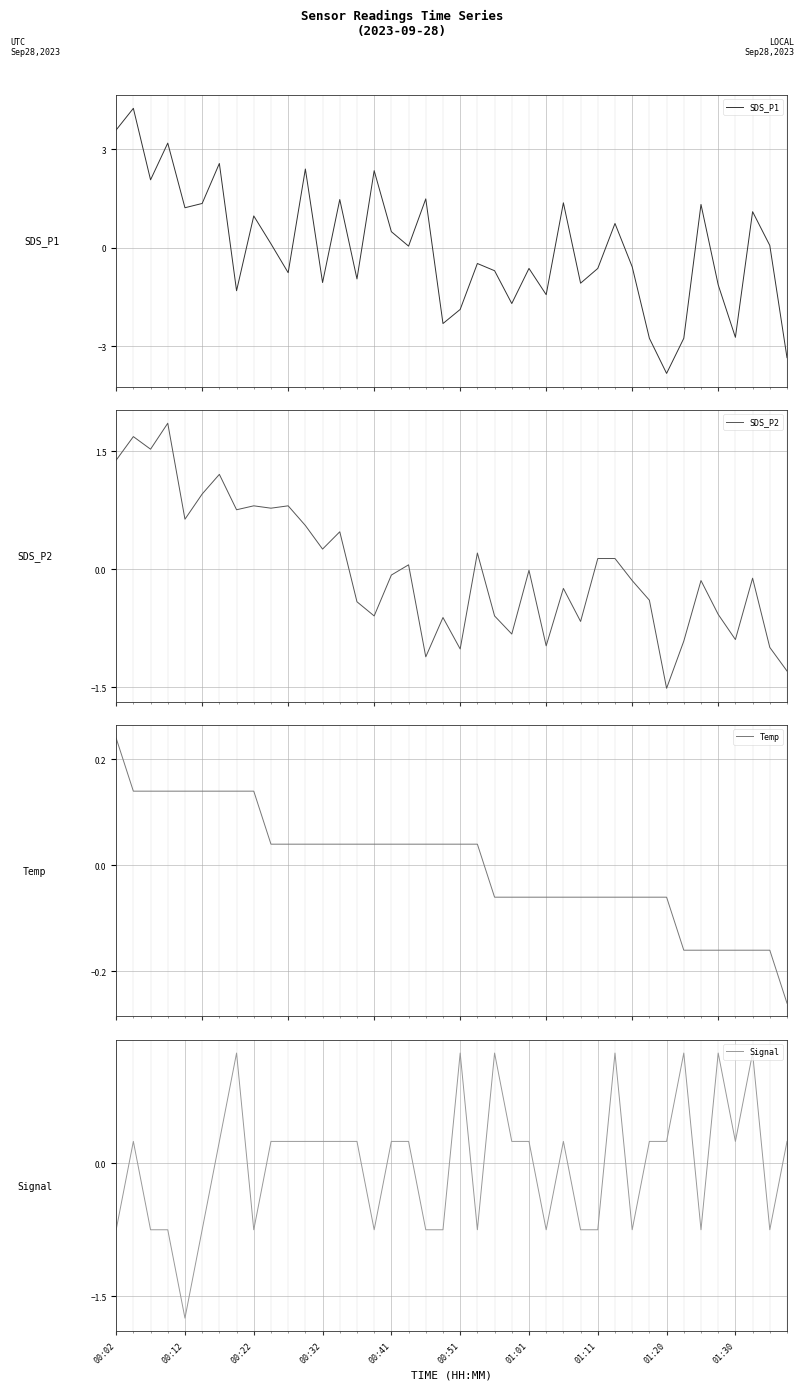

What is the value of the Signal point at the 11th from the left?

0.2